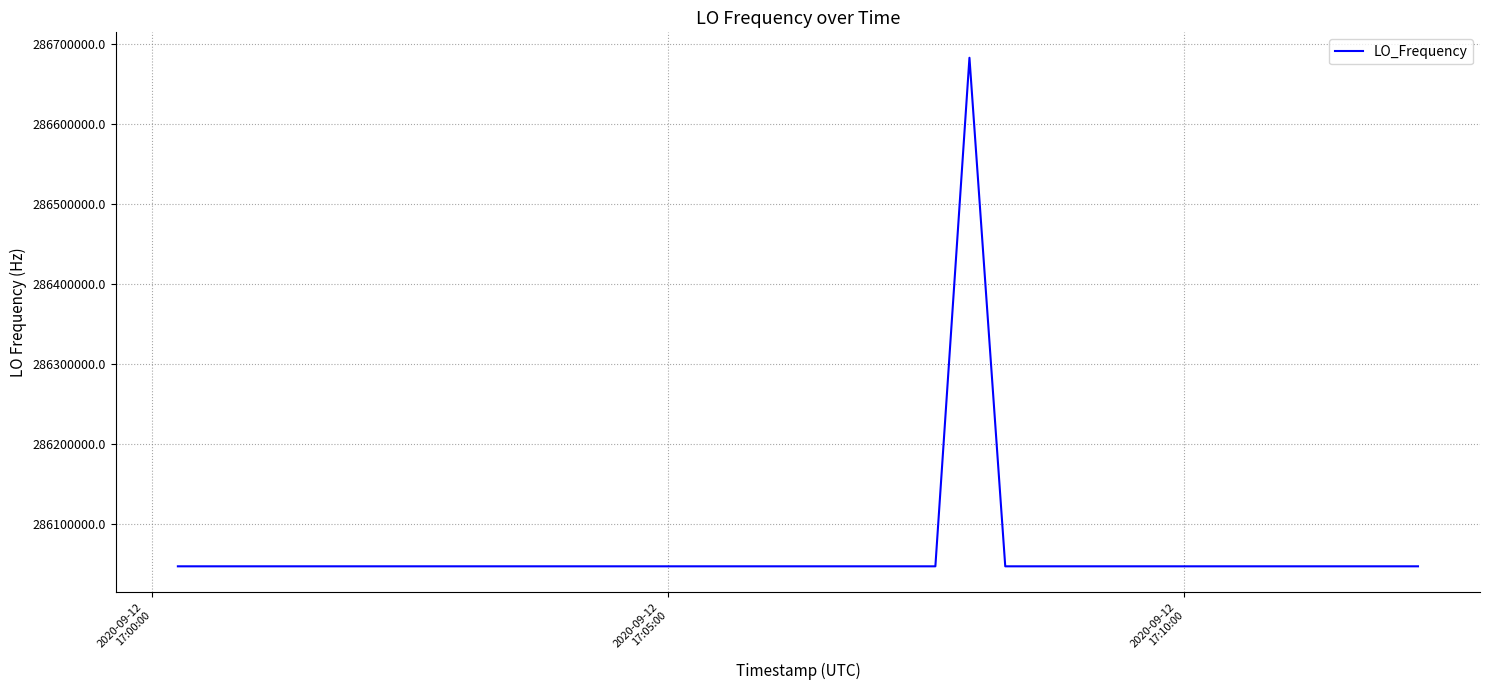

What is the maximum value shown in the chart?

286682706.7